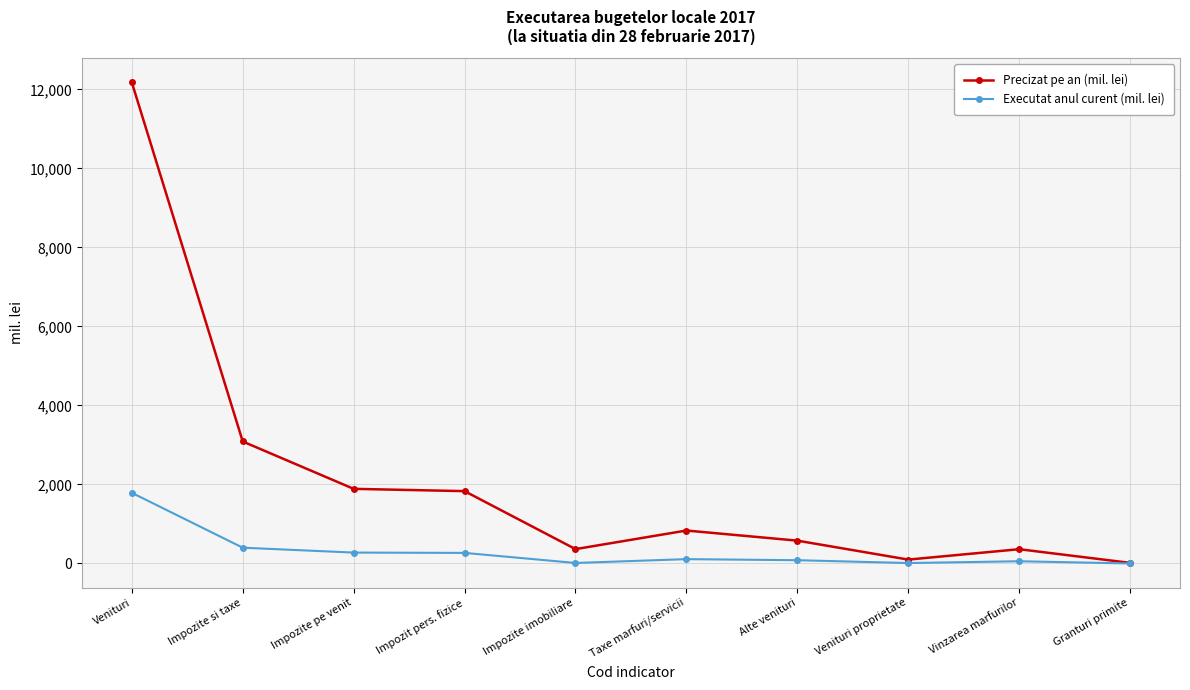

What is the greatest value displayed?

12179.2